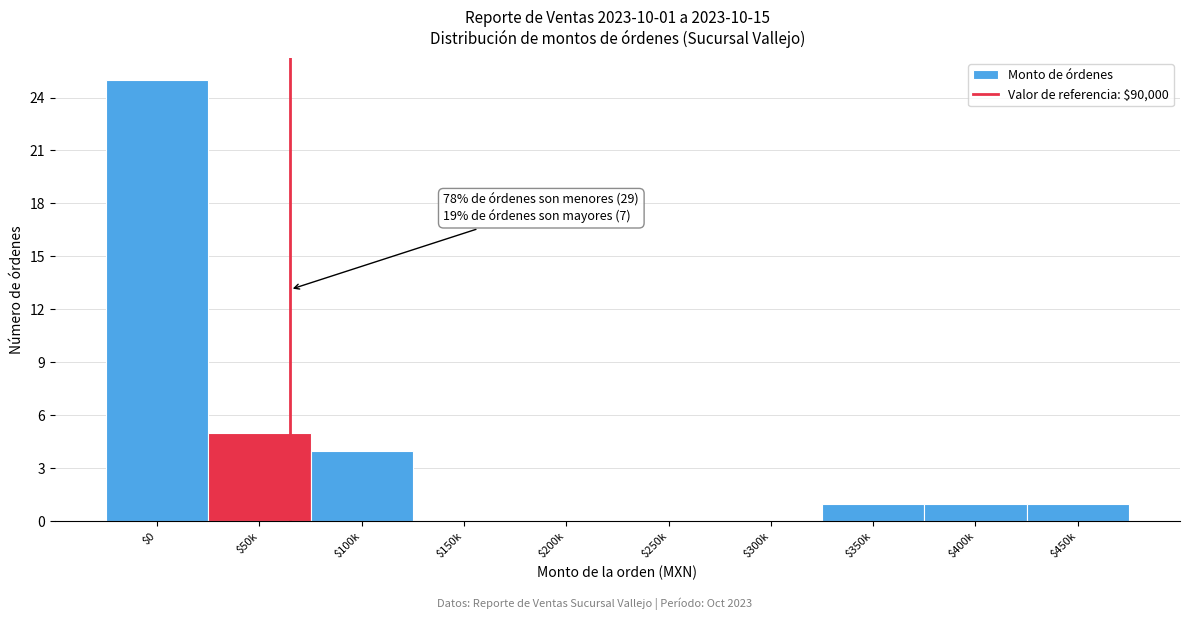

What is the sum of all values?

37